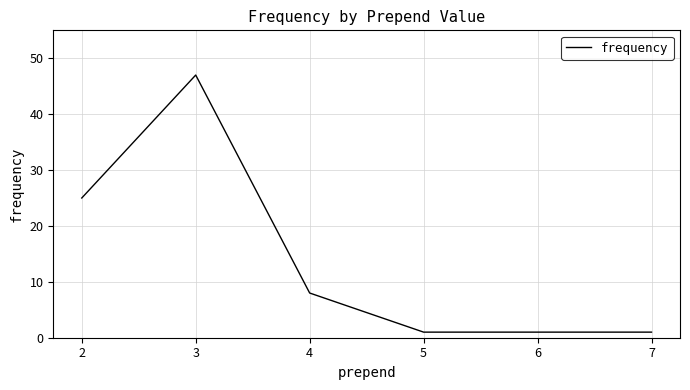

At which category does the chart reach its peak across all series?

3